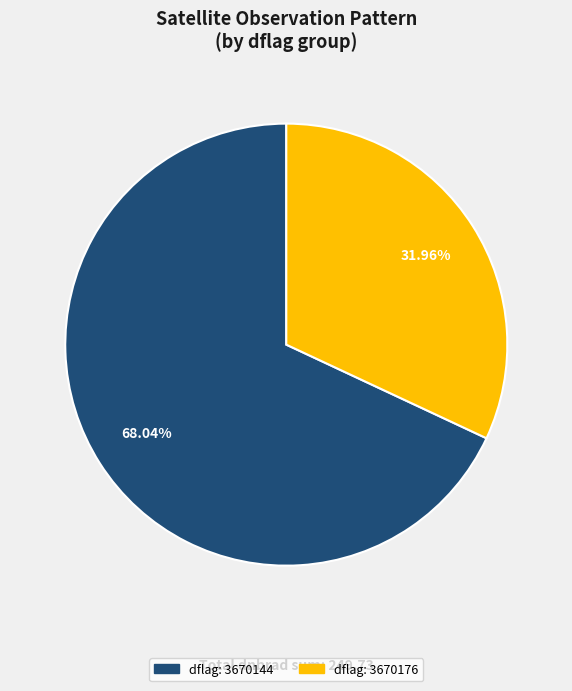

Is there a majority slice in this chart?

Yes